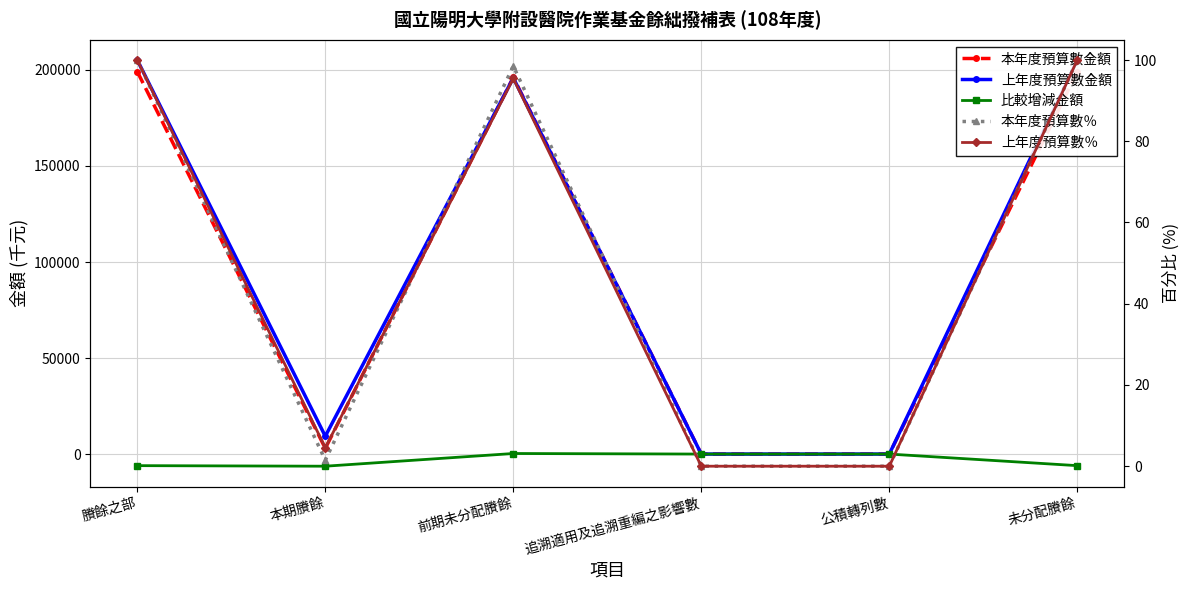

What is the highest value of the 本年度預算數％ series?

100.0